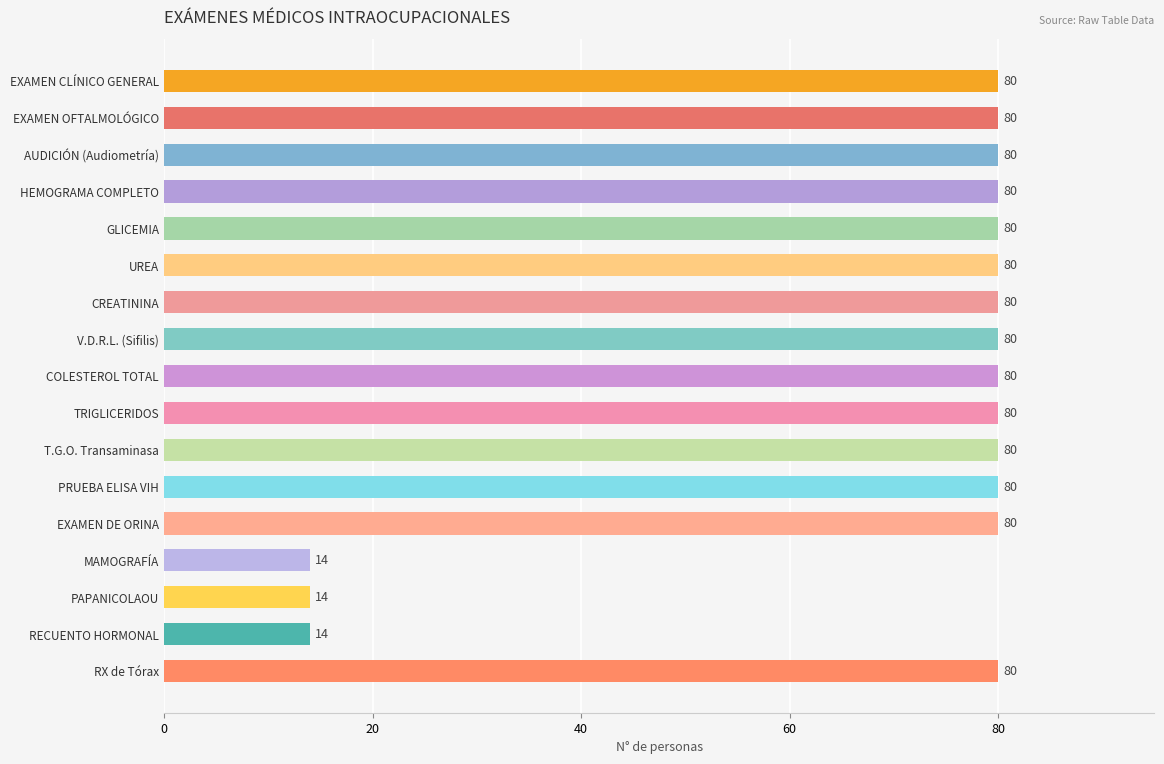

What position from the top is HEMOGRAMA COMPLETO?

4